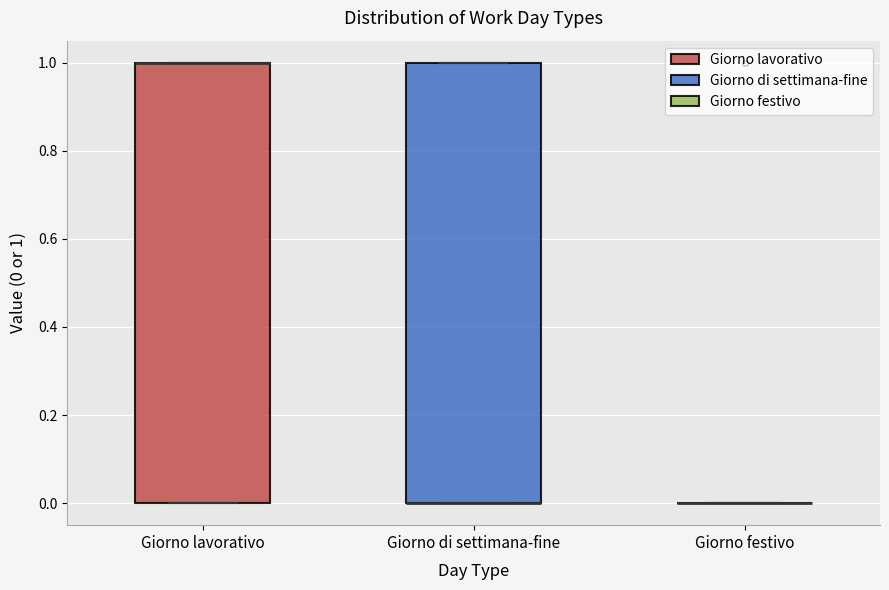

Reading left to right, read every box against the y-axis: the position of its median line, the range the box covers, and the ends of its whiskers. The values are not printed on the chart, so give them approximately, as read against the axis.

Giorno lavorativo: median 1 (drawn on the box's upper edge), box 0 to 1, whiskers 0 to 1
Giorno di settimana-fine: median 0 (drawn on the box's lower edge), box 0 to 1, whiskers 0 to 1
Giorno festivo: box collapsed to a line at 0, whiskers 0 to 0